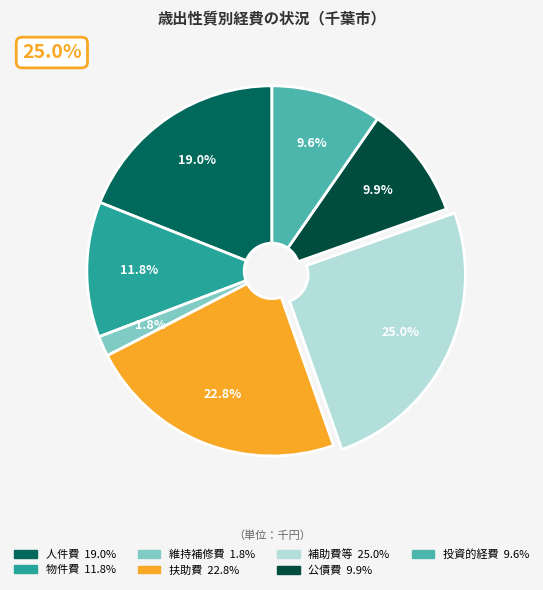

How much of the chart is everything except 投資的経費?

90.4%